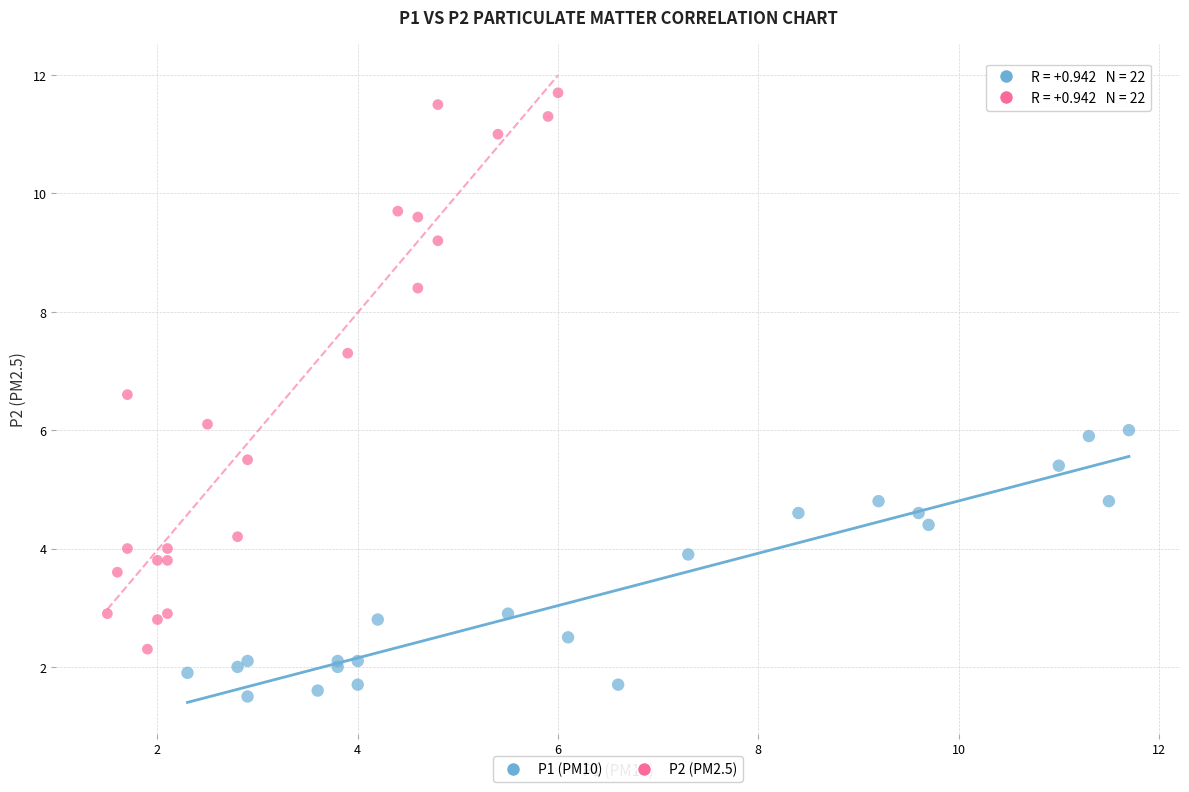

Which series reaches the maximum Y coordinate?

P2 (PM2.5)